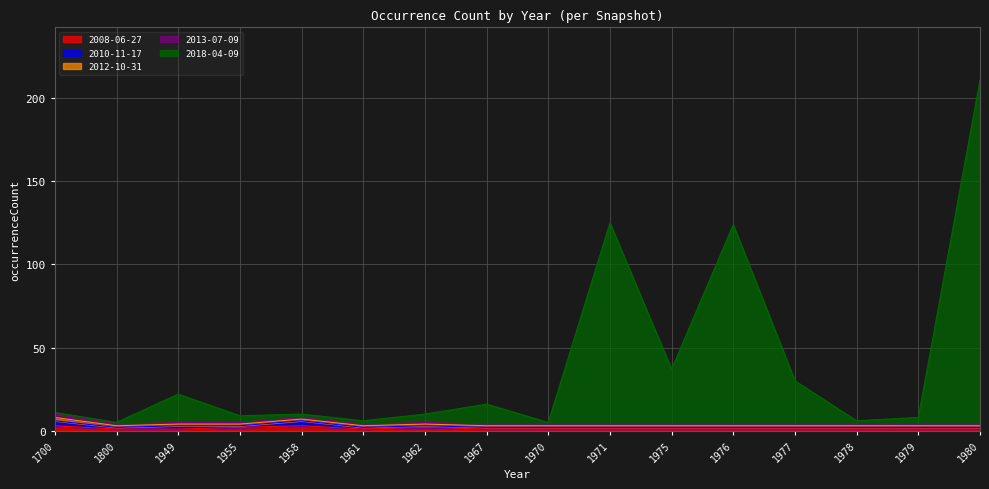

What is the value of the 2008-06-27 point at the 1st from the left?

3